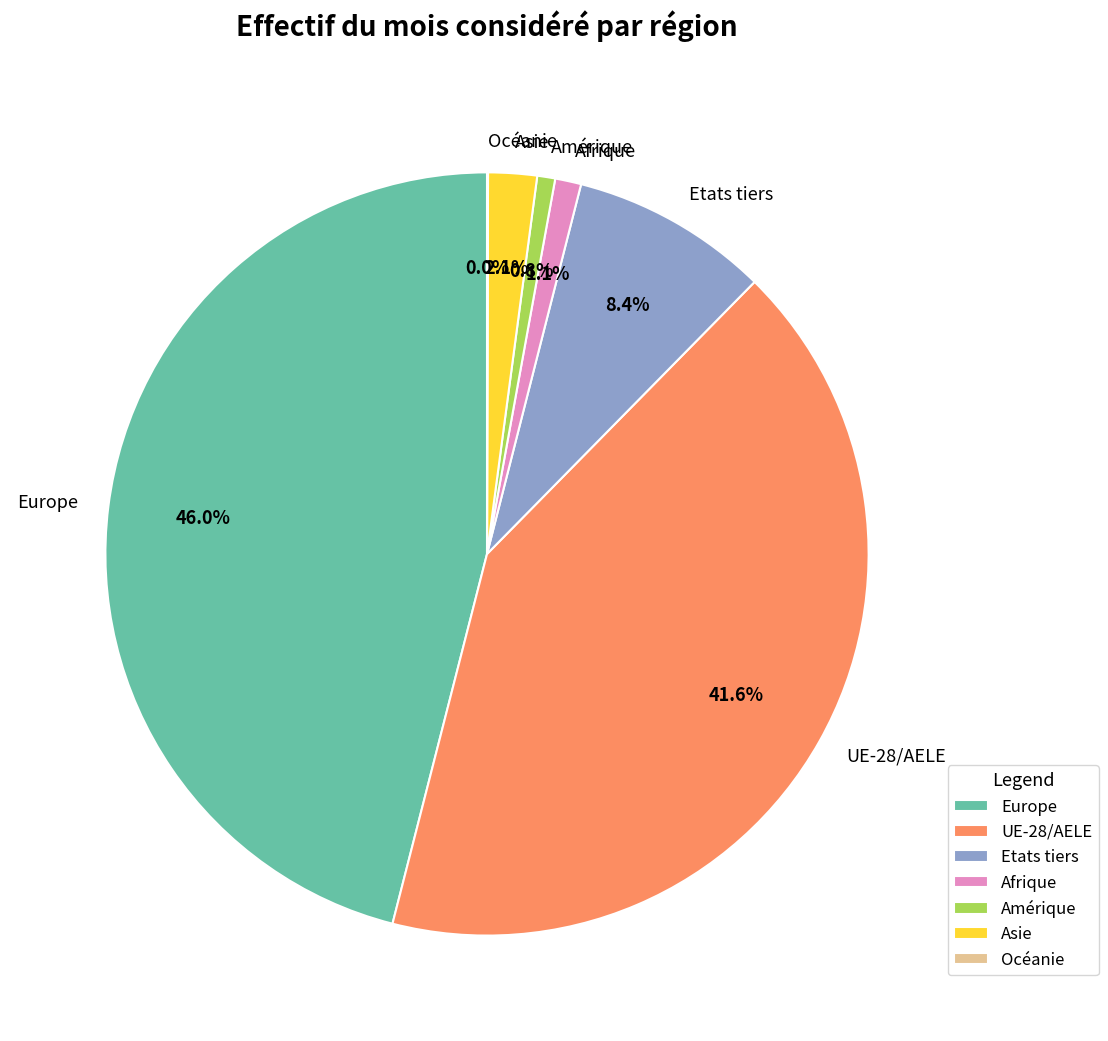

Between Etats tiers and Europe, which is larger?

Europe